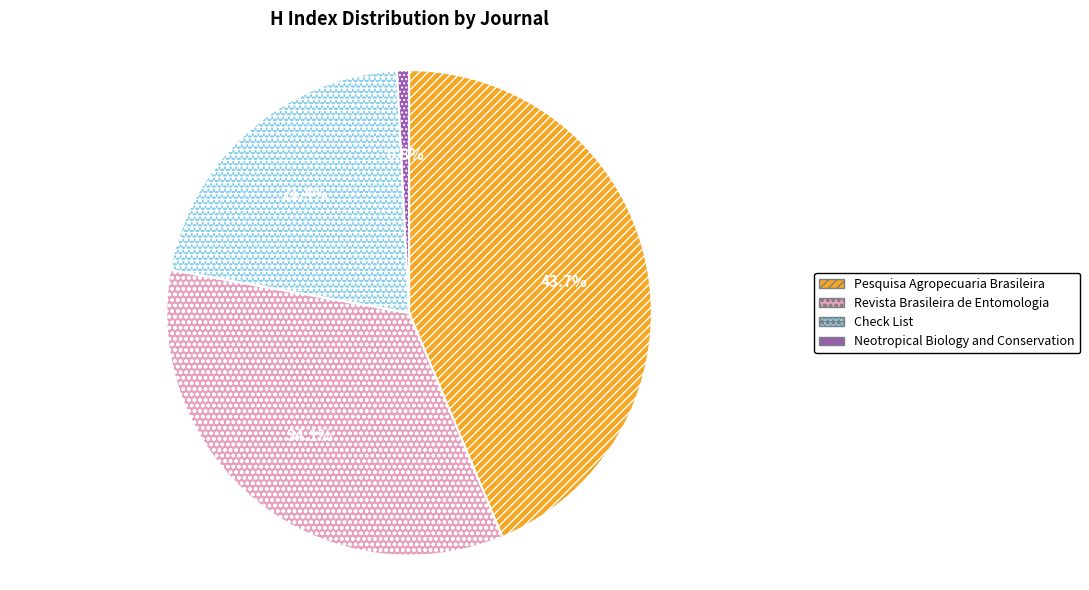

To the nearest percent, what portion does Revista Brasileira de Entomologia represent?

34%